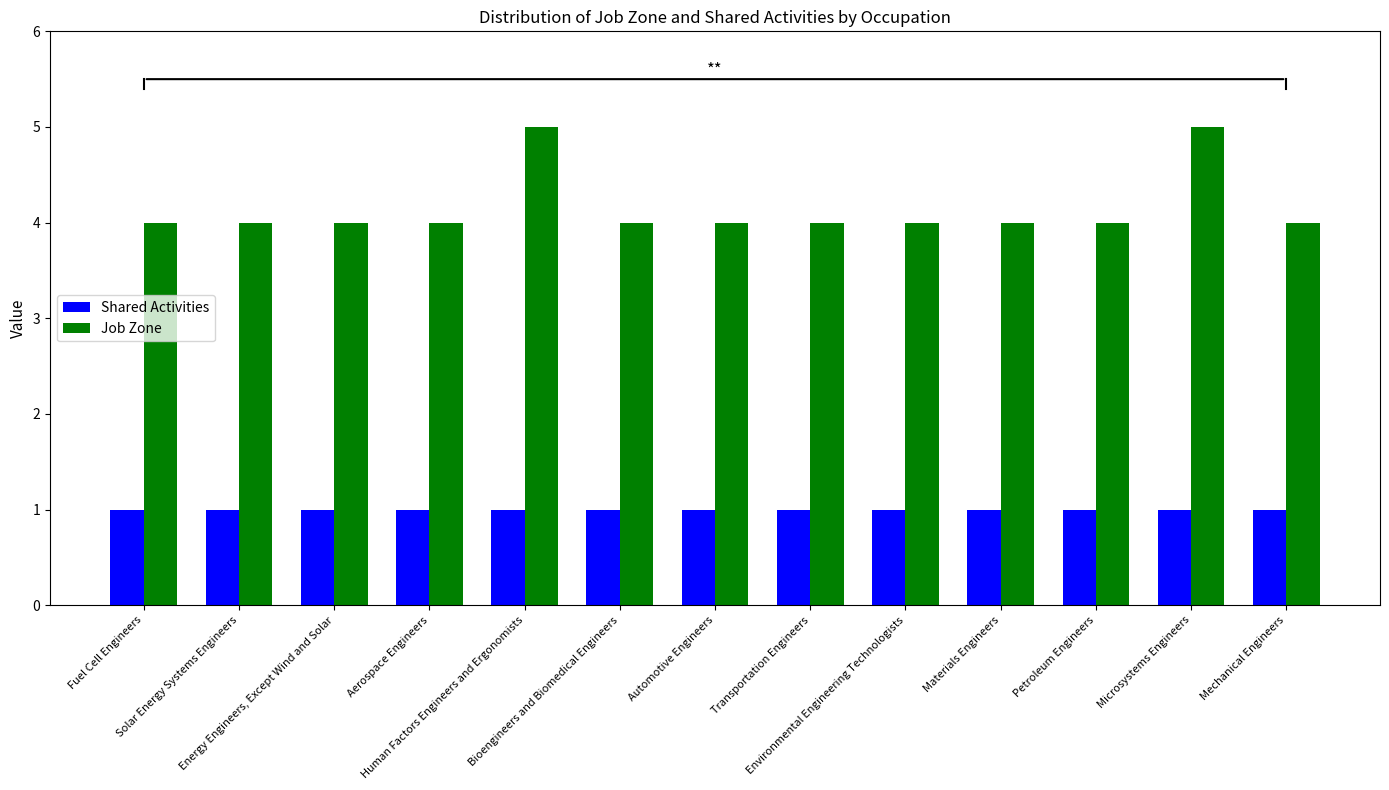

What position from the left is Bioengineers and Biomedical Engineers?

6